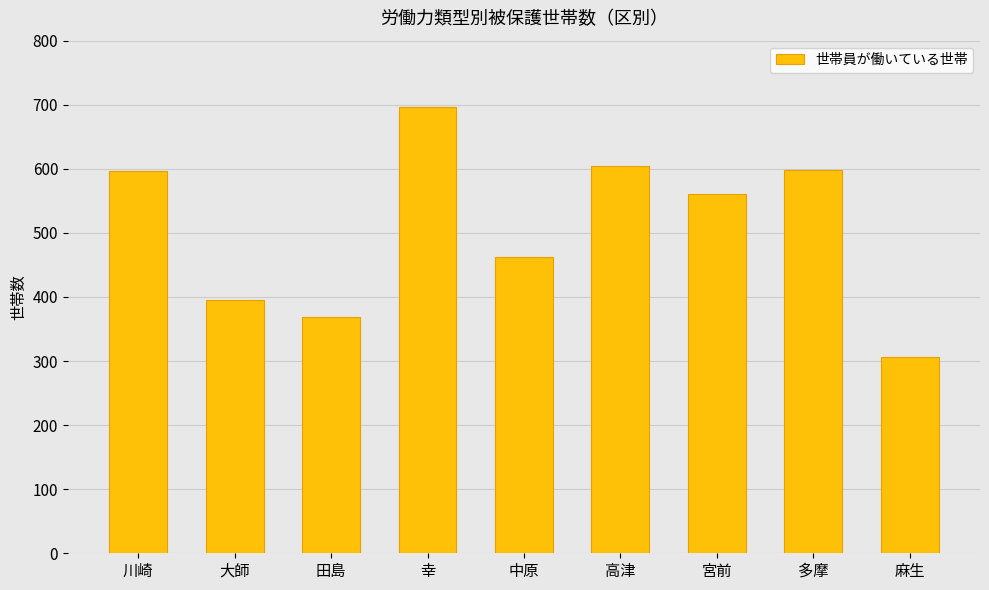

At which label does the data first exceed 561?

川崎